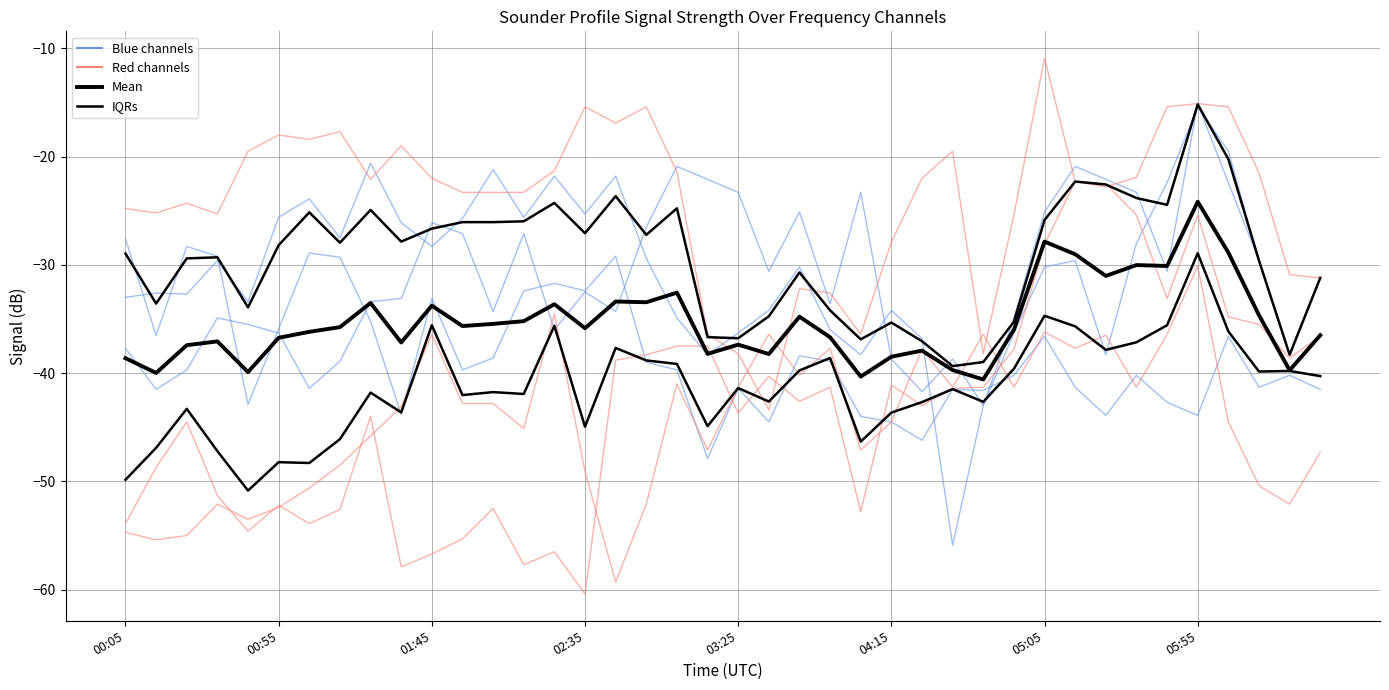

Rank the series at 31 from lowest to highest value.

IQRs, Mean